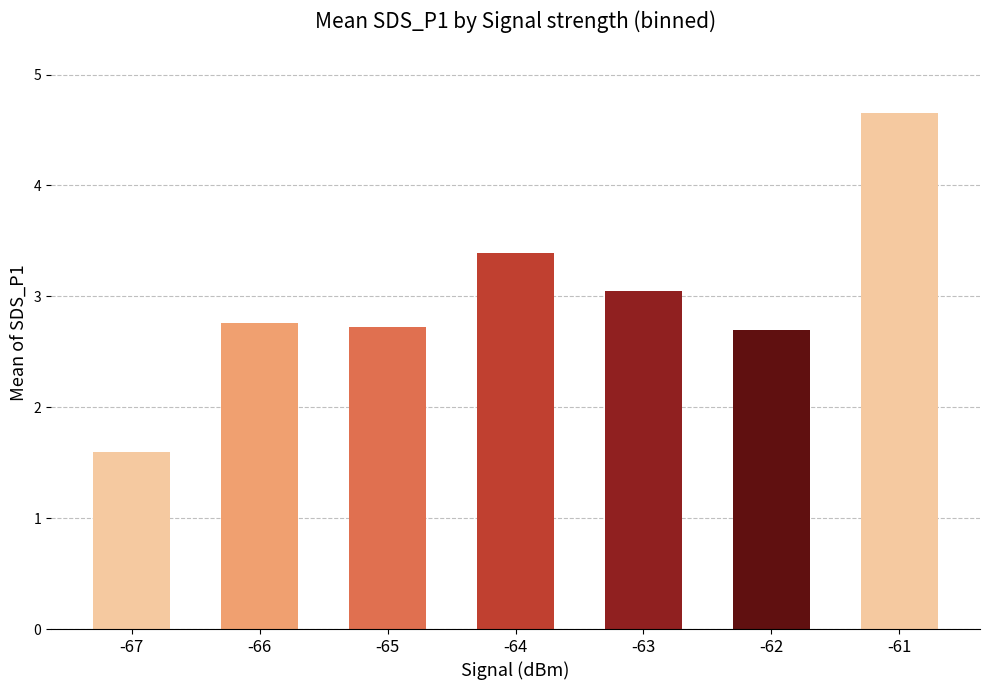

Which category has the highest value across all series?

-61